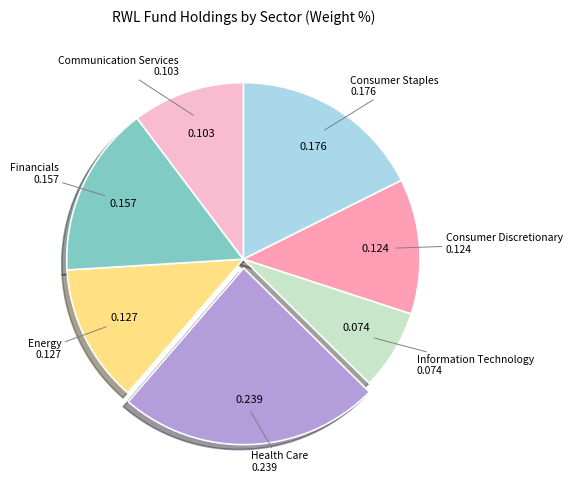

Is there a majority slice in this chart?

No